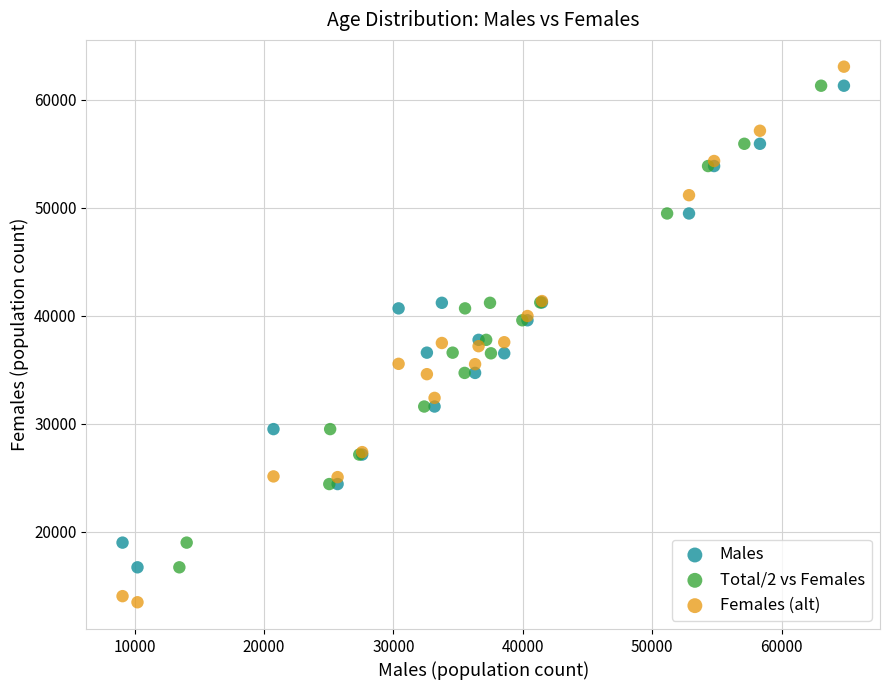

Which series contains the lowest Y value?

Females (alt)